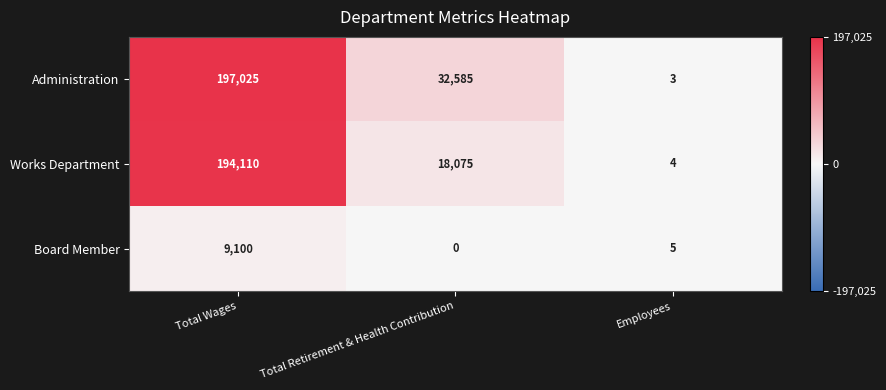

Reading left to right, transcribe all the data shown in this chart.

Administration: Total Wages=197025	Total Retirement & Health Contribution=32585	Employees=3
Works Department: Total Wages=194110	Total Retirement & Health Contribution=18075	Employees=4
Board Member: Total Wages=9100	Total Retirement & Health Contribution=0	Employees=5